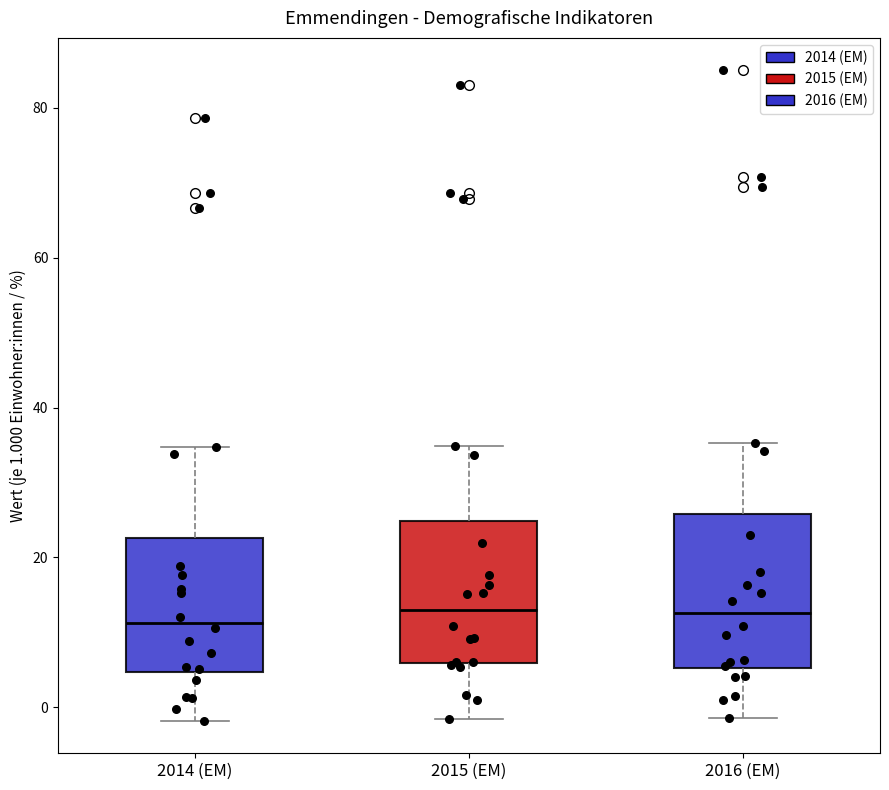

Where does the lower whisker of the box for 2015 (EM) end on the y-axis? The values are not printed on the chart, so give them approximately, as read against the axis.

-2